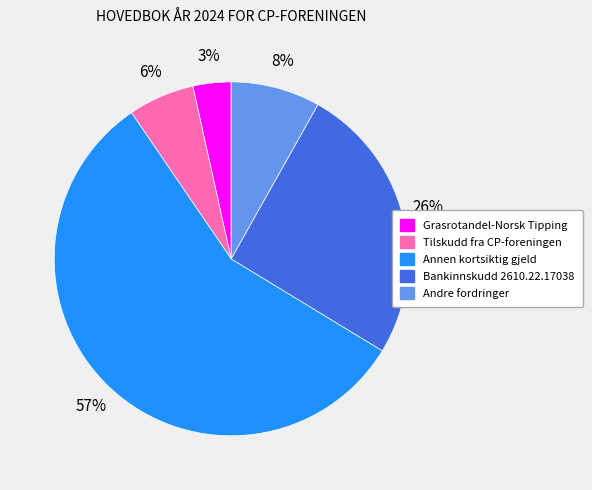

Between Annen kortsiktig gjeld and Andre fordringer, which is larger?

Annen kortsiktig gjeld